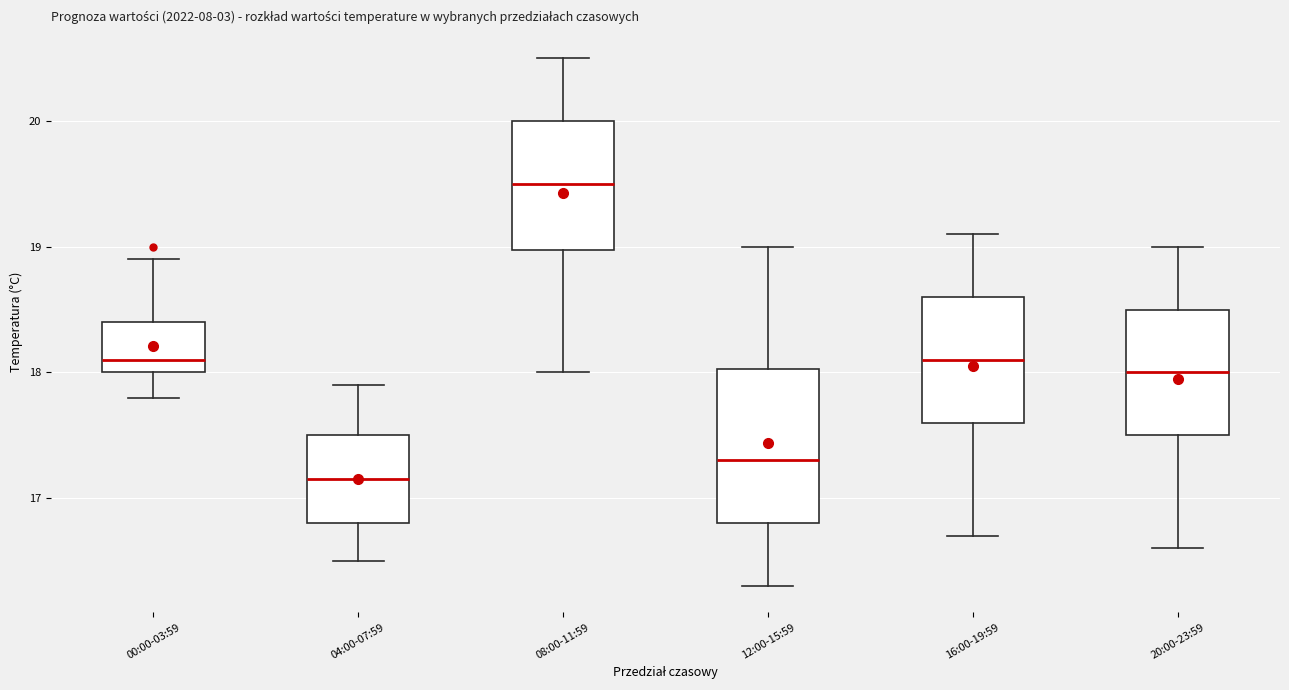

Which box is the tallest, from its lower edge to its upper edge?

12:00-15:59